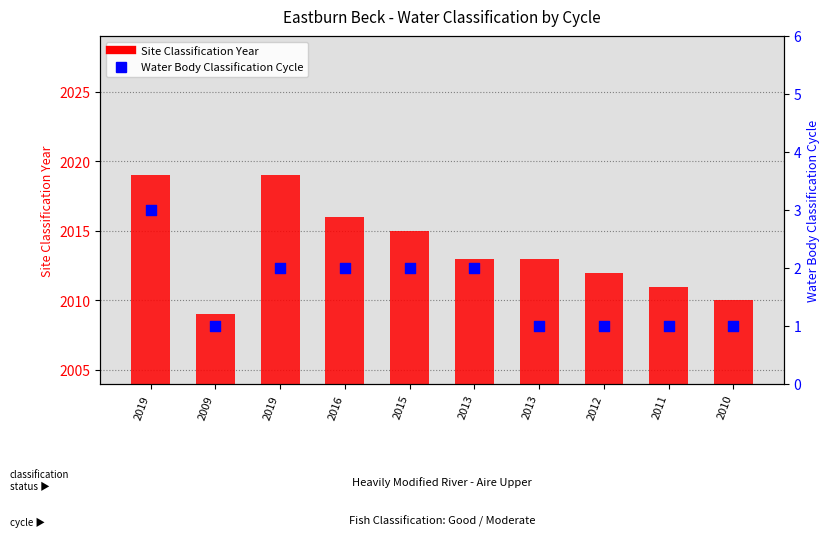

Which series has the widest spread of Y values?

Site Classification Year